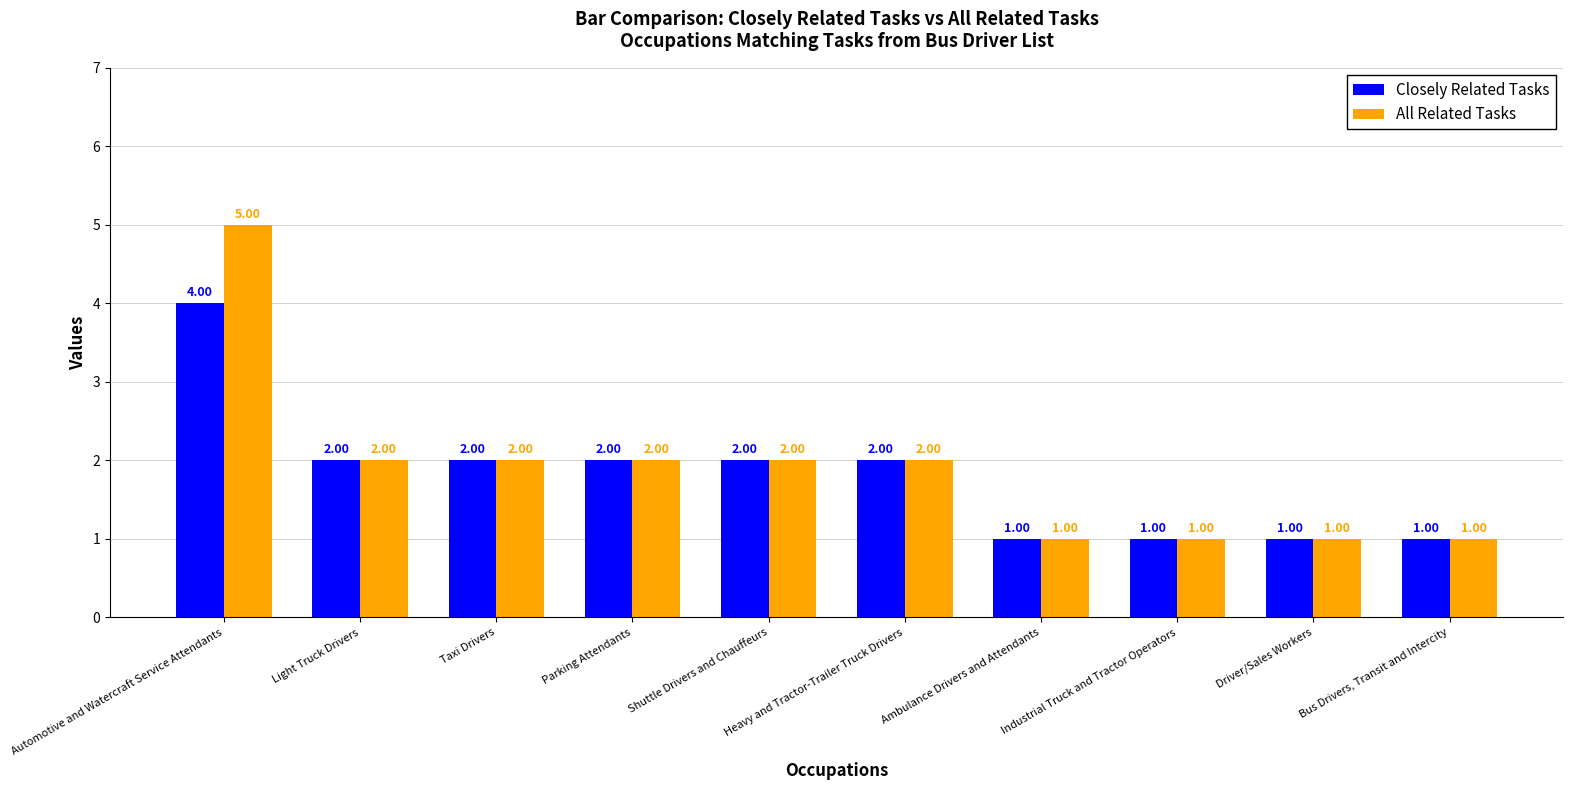

What are all the series names shown in the legend?

Closely Related Tasks, All Related Tasks